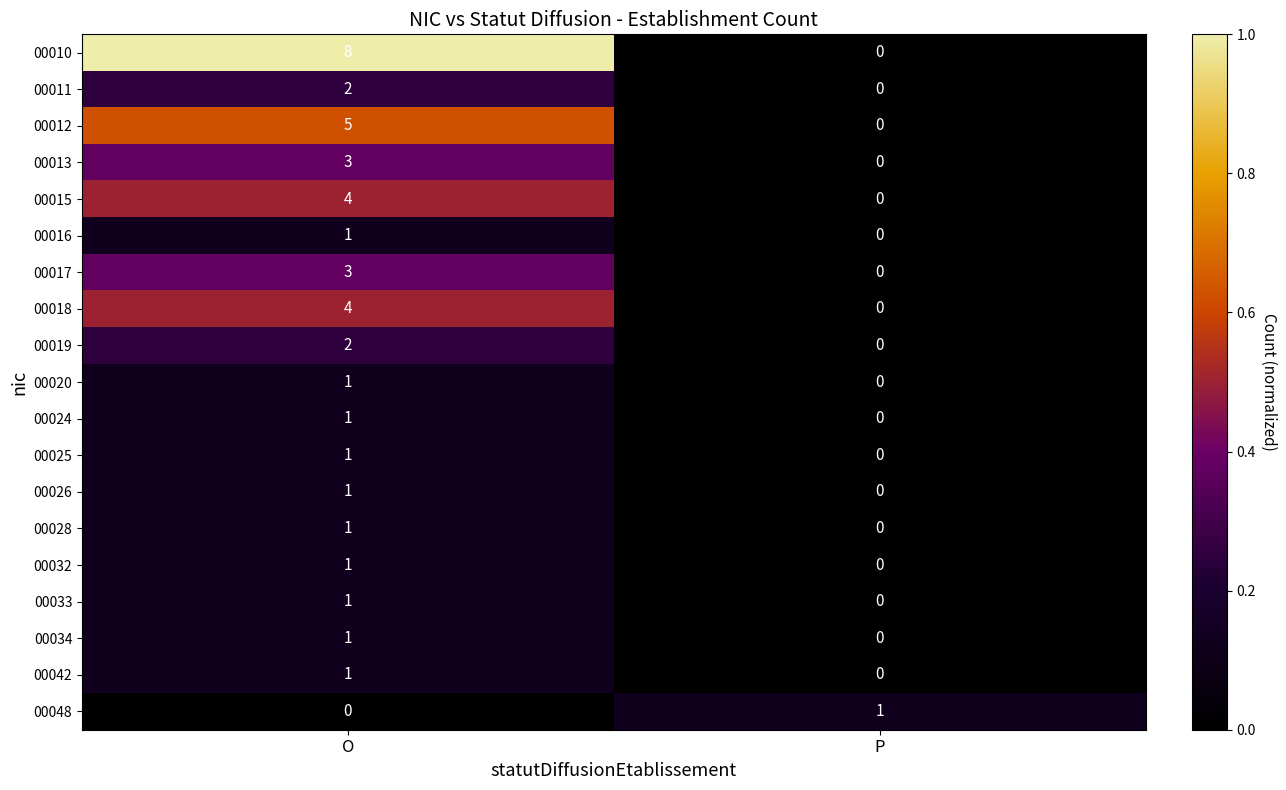

The value of 00019 at P is 1. True or false?

False